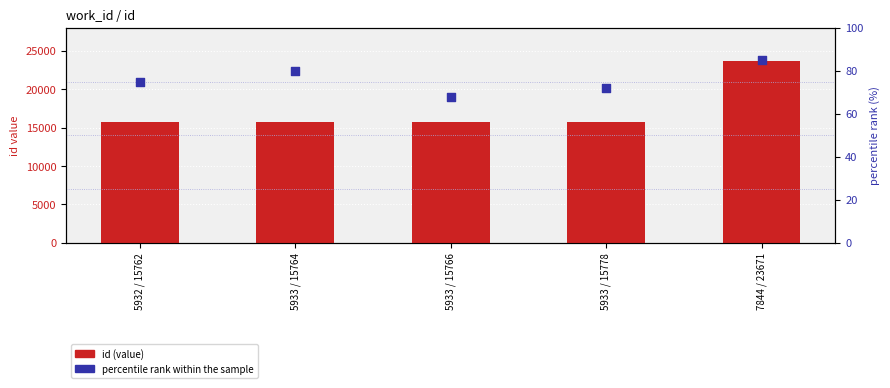

Is the value of percentile rank within the sample at 5933 / 15764 greater than the value of id (value) at 5932 / 15762?

No